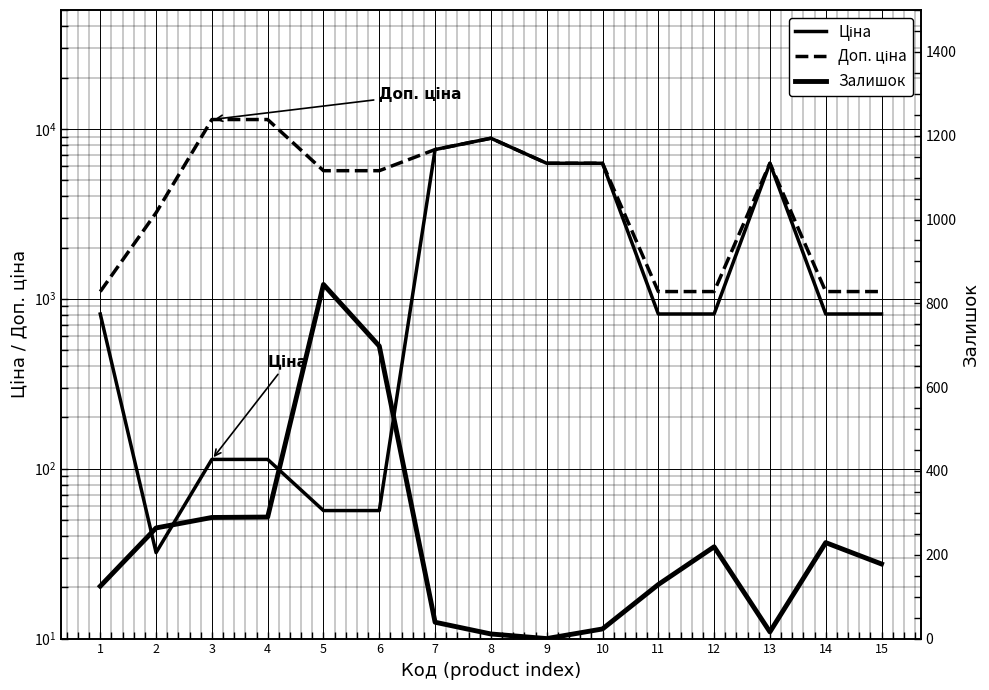

Is this an area chart (filled region under the line)?

No